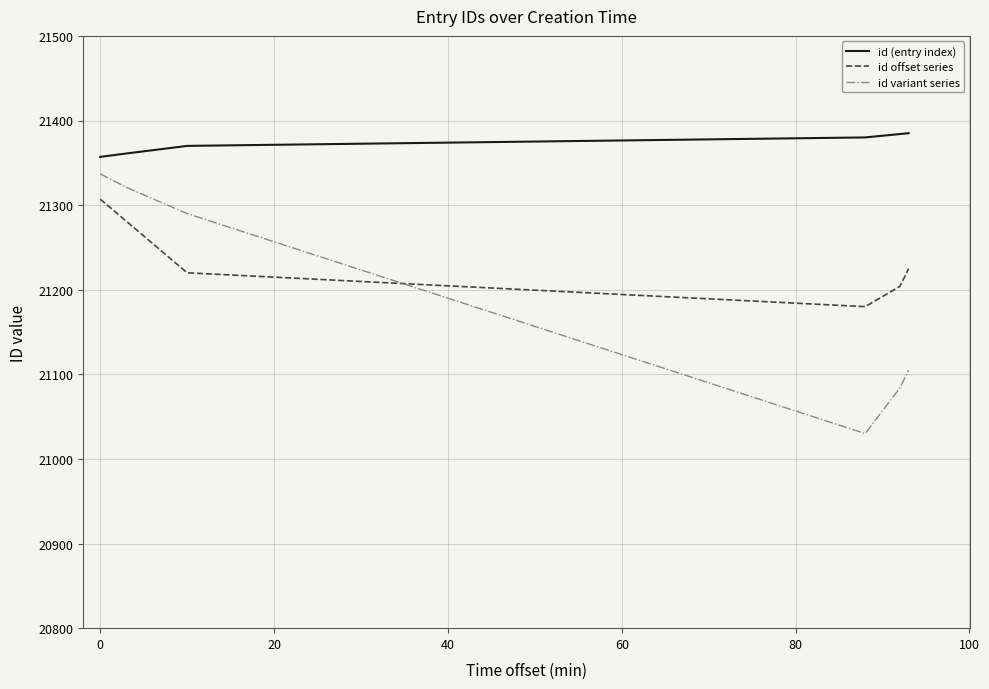

List the series in order of their peak value, highest first.

id (entry index), id variant series, id offset series